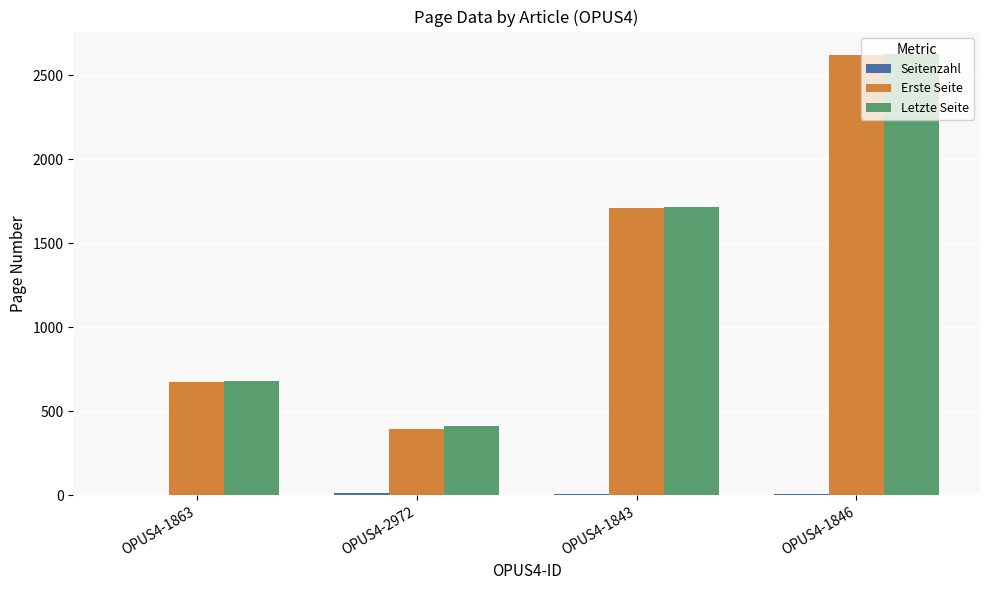

What is the maximum value for Erste Seite?

2622